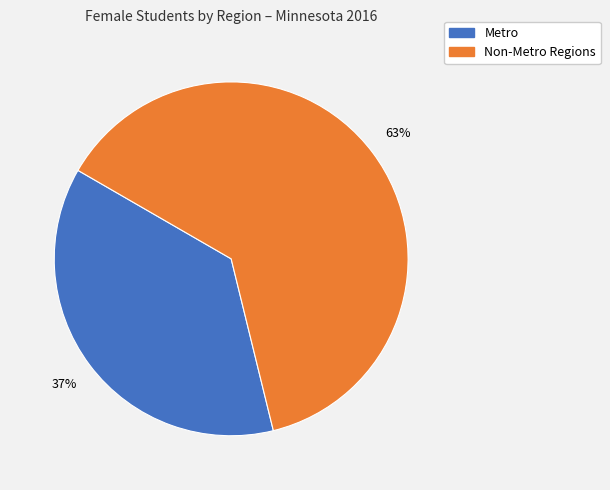

To the nearest percent, what is the average slice percentage?

50%